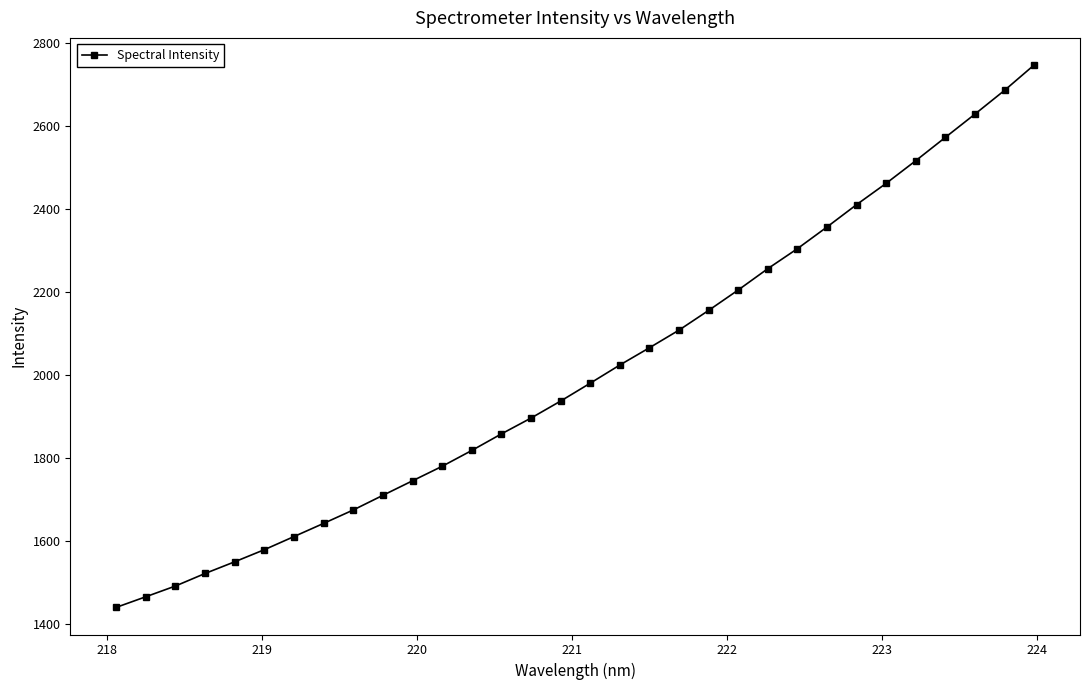

True or false: there are more than 1 points higher than both neighbors.

False